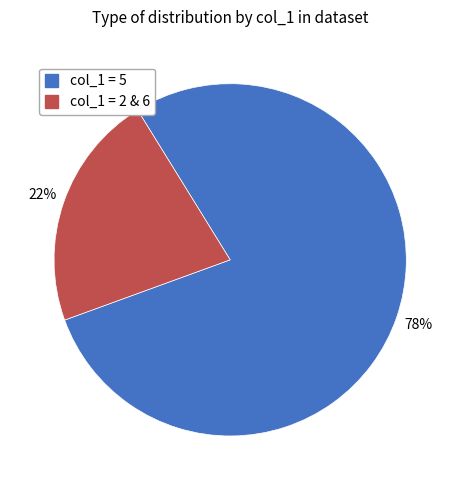

Is there a majority slice in this chart?

Yes